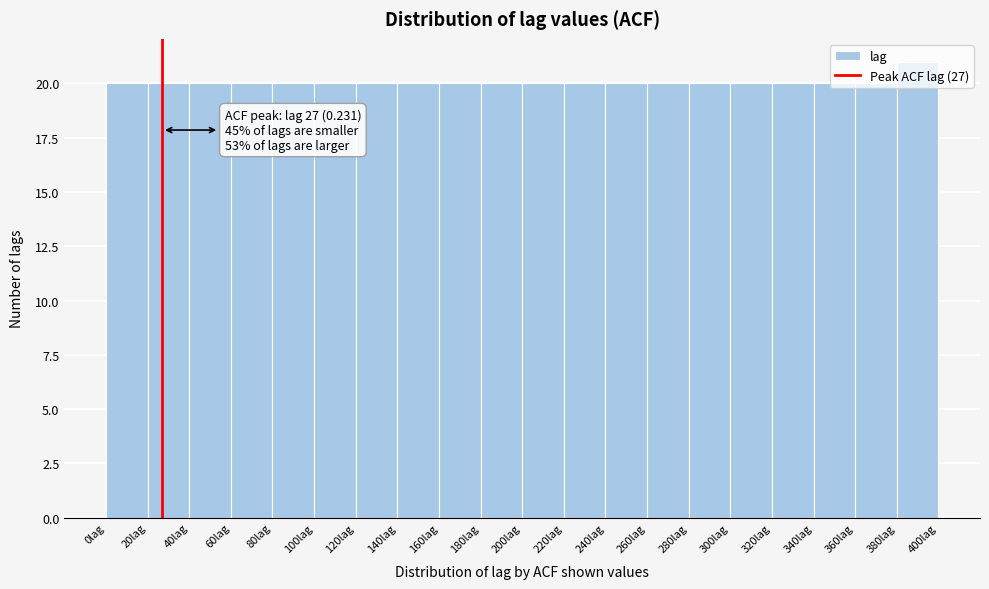

Over which range of the x-axis is the bar tallest?

380 to 400